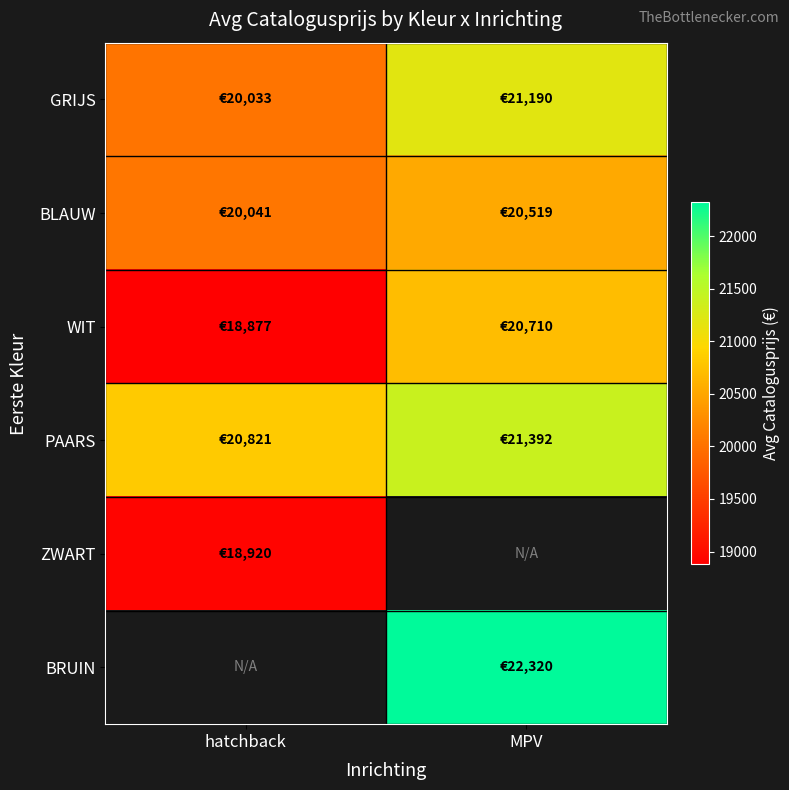

The BLAUW series shows 20519.0 at MPV. True or false?

True